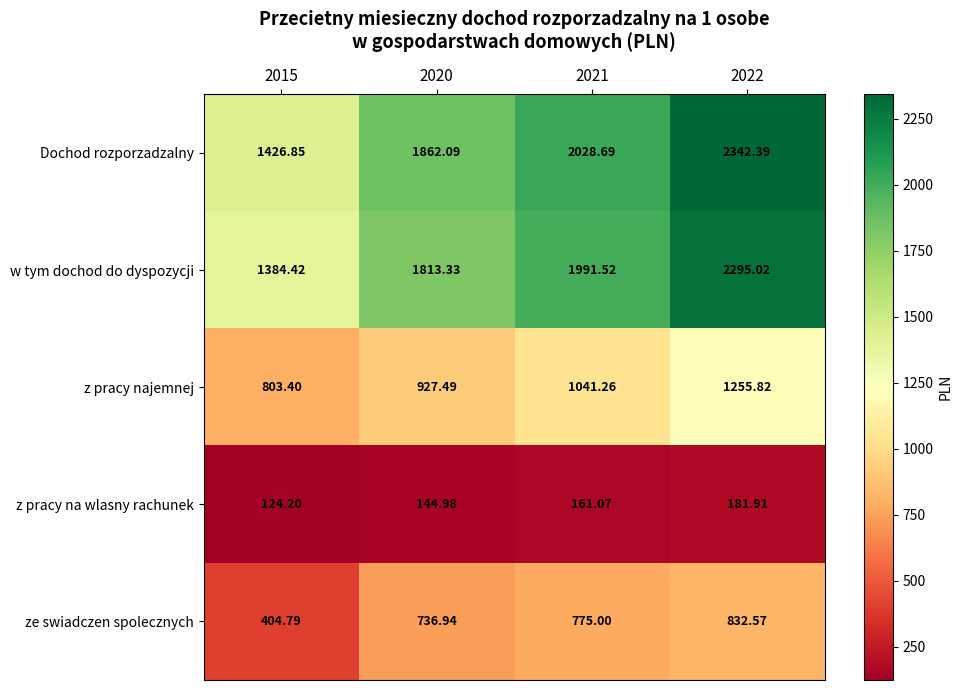

Which series changed the most between 2020 and 2021?

w tym dochod do dyspozycji